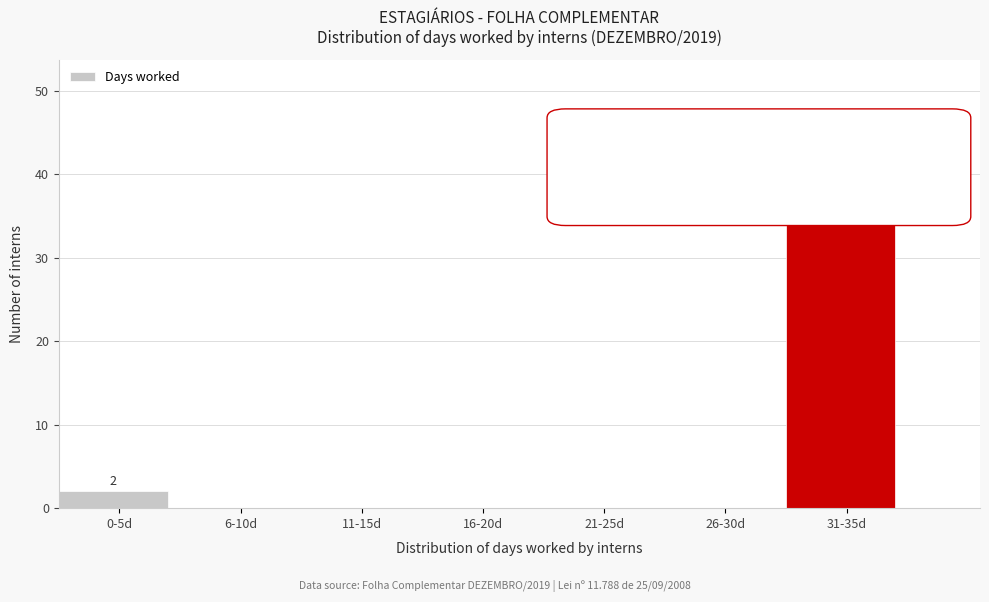

Reading right to left, transcribe all the data shown in this chart.

31-35d=43	26-30d=0	21-25d=0	16-20d=0	11-15d=0	6-10d=0	0-5d=2